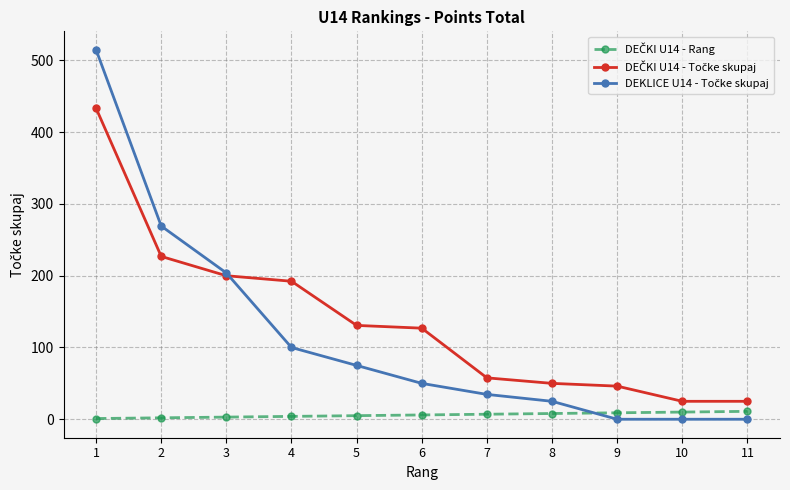

How many lines are shown in the chart?

3